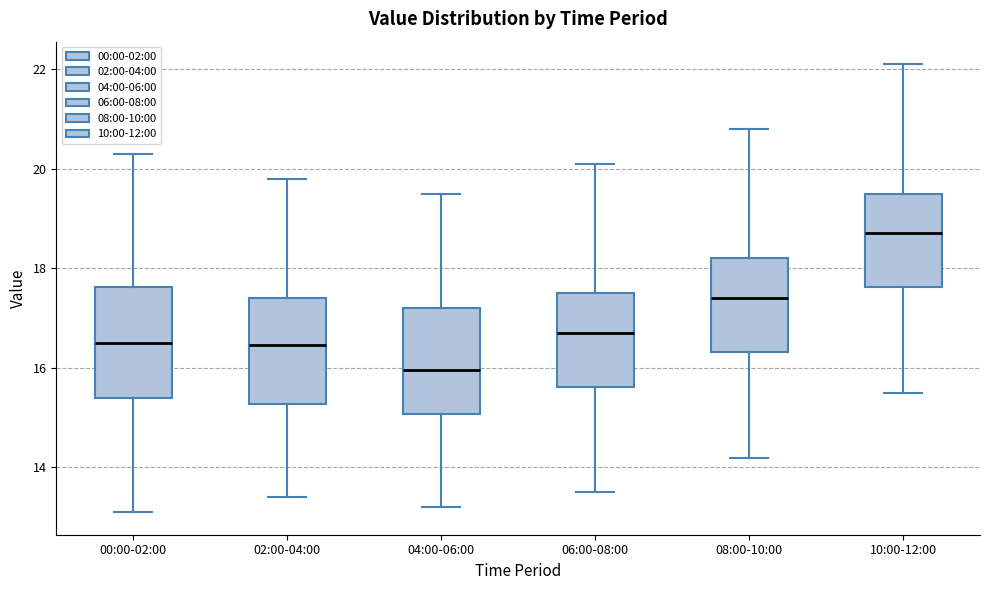

Where is the upper edge of the box for 06:00-08:00 on the y-axis? The values are not printed on the chart, so give them approximately, as read against the axis.

17.6